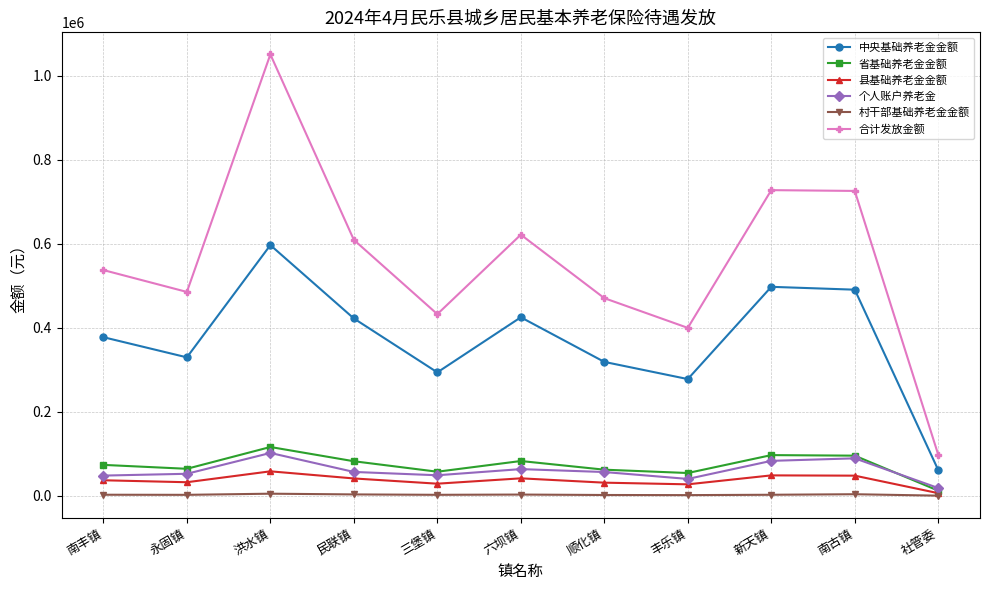

Is the value of 中央基础养老金金额 at 南古镇 greater than the value of 省基础养老金金额 at 社管委?

Yes